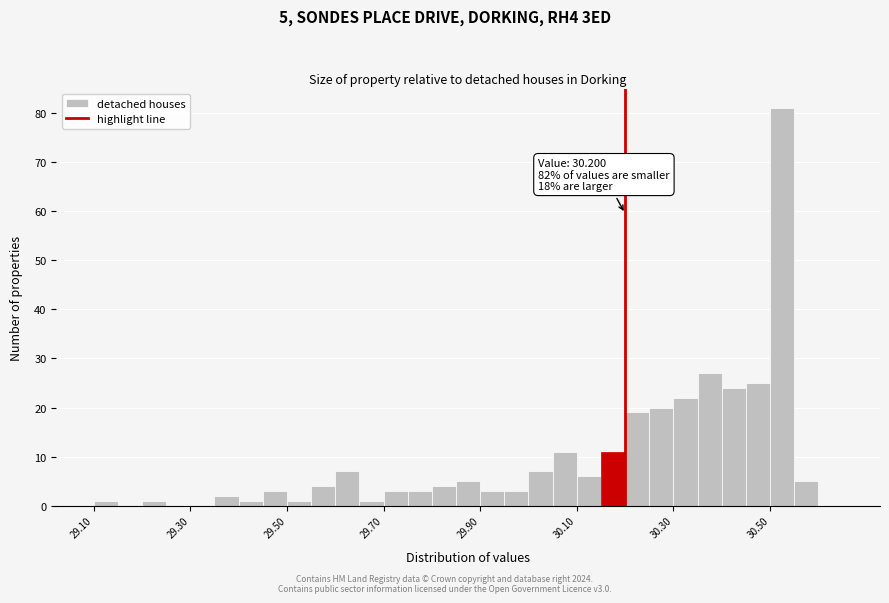

Around what value on the x-axis is the tallest bar? Give the approximate position of its centre, as read against the axis.

30.52